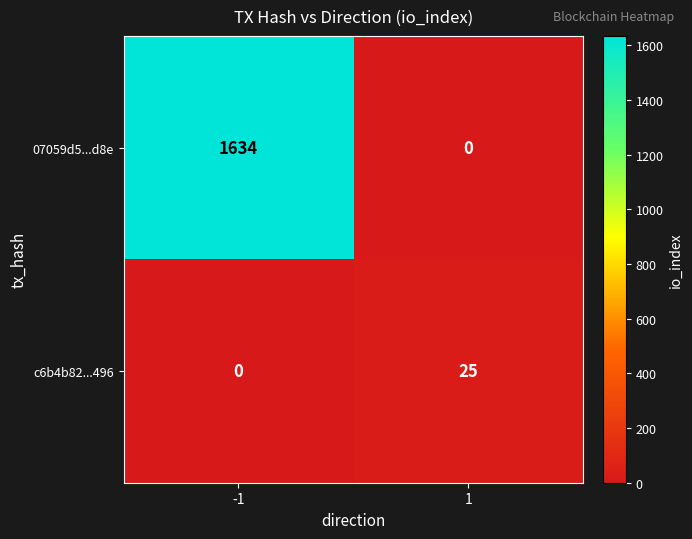

Which series has the largest total across all categories?

07059d5...d8e